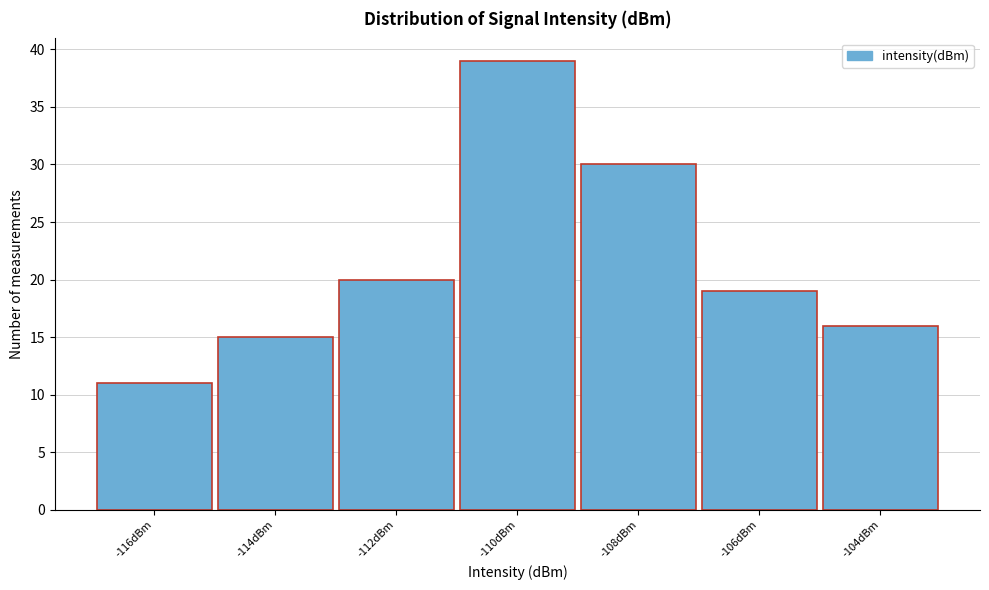

Reading left to right, transcribe all the data shown in this chart.

11	15	20	39	30	19	16